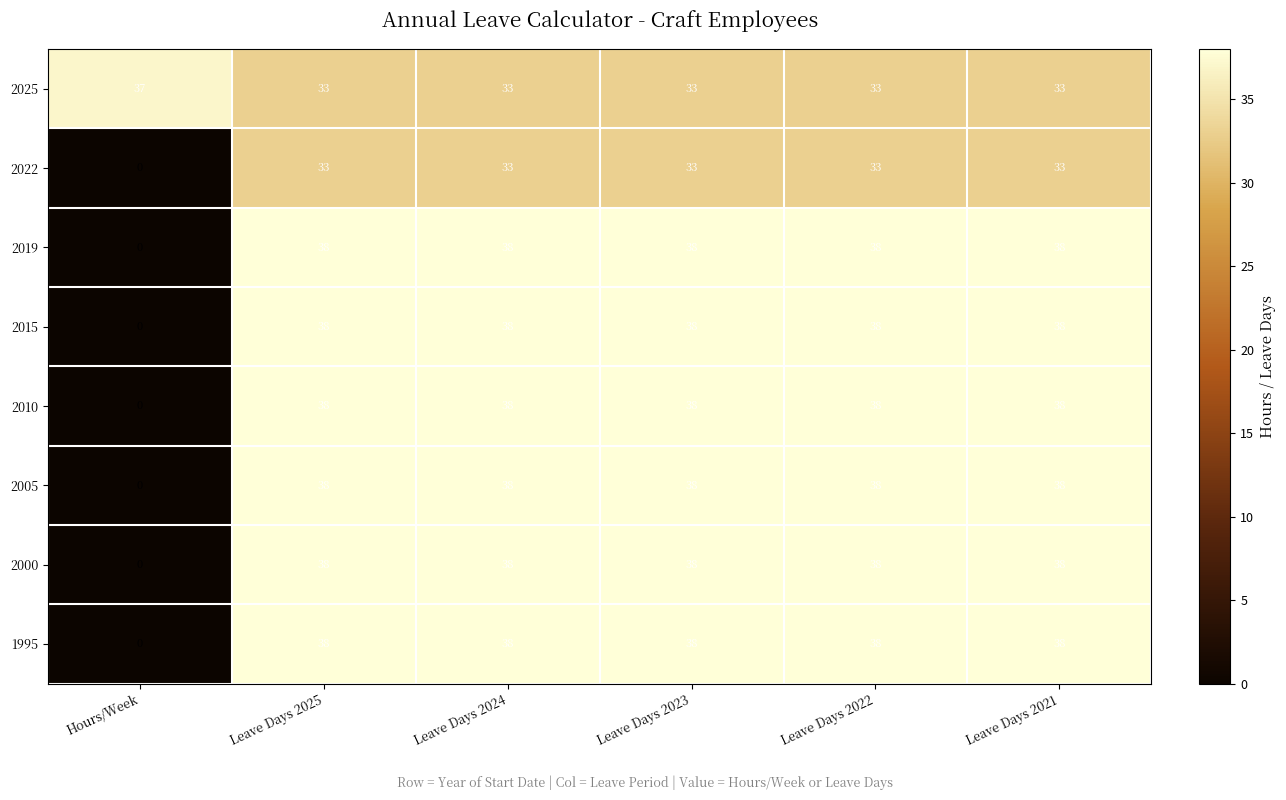

What is the total value across all series at Leave Days 2025?

294